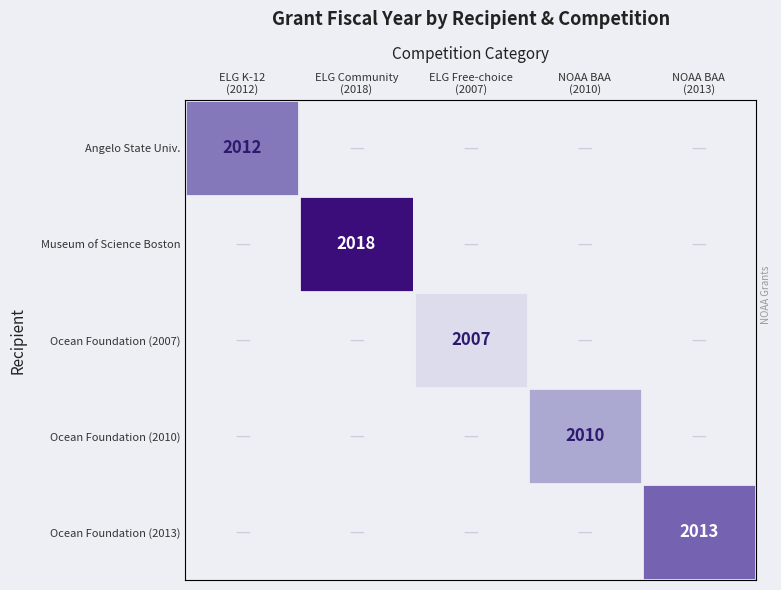

What is the greatest value displayed?

2018.0